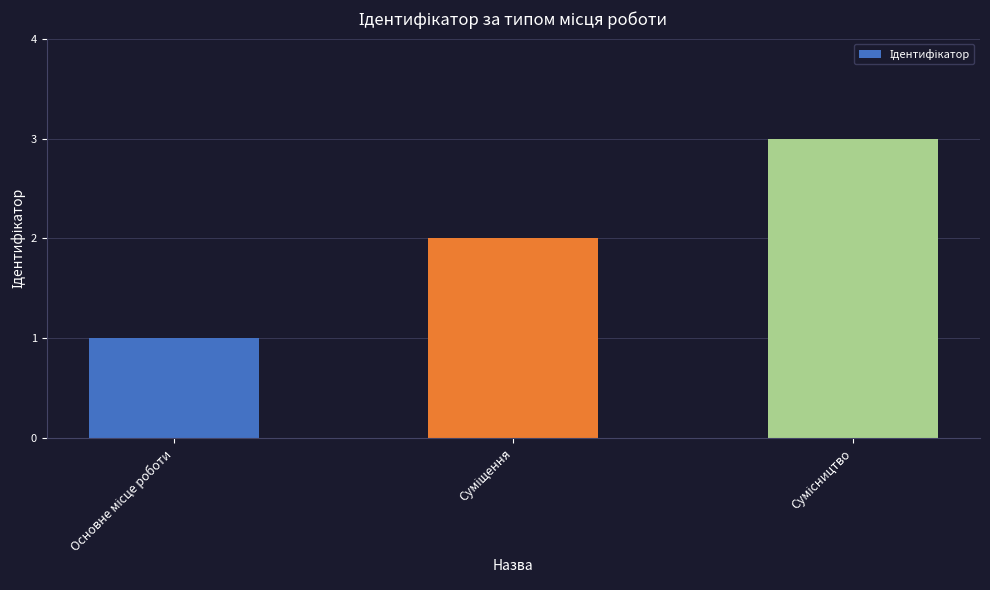

What is the sum of all values?

6